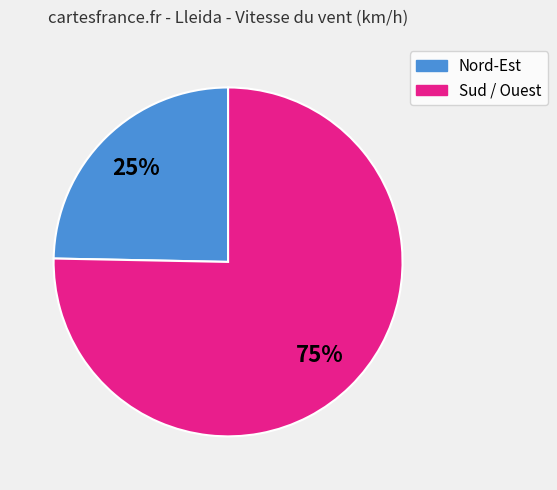

Is there any slice that represents more than half of the pie?

Yes